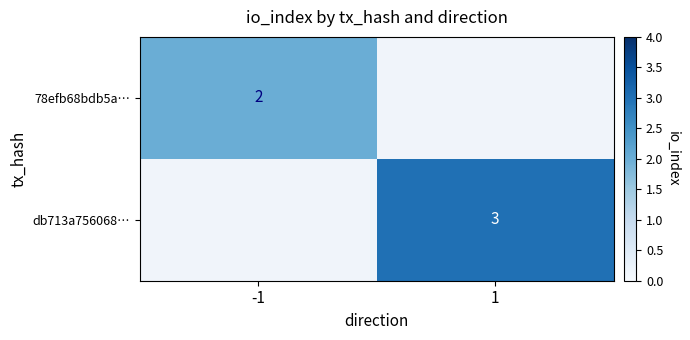

How many categories are shown in the chart?

2